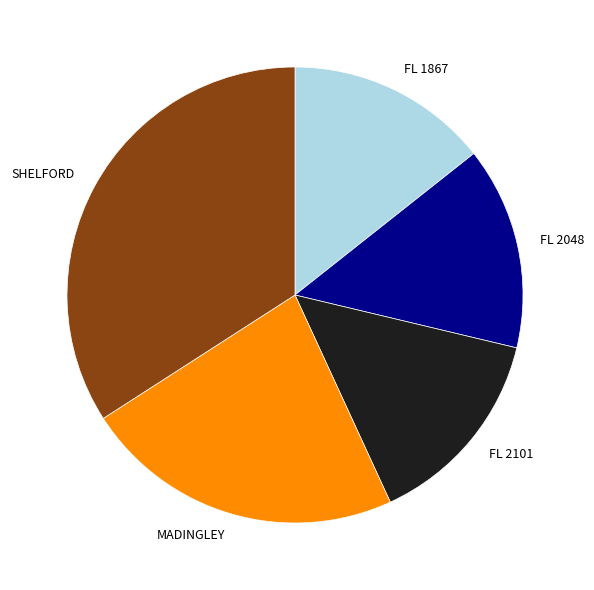

Is it true that SHELFORD is 40% of the pie?

False